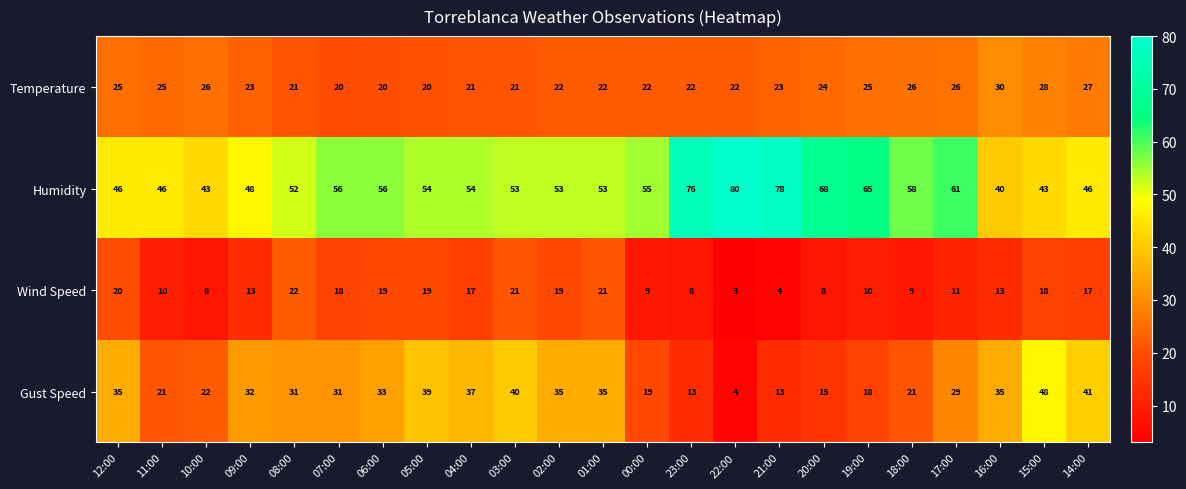

What is the difference between the Temperature values at 05:00 and 11:00?

5